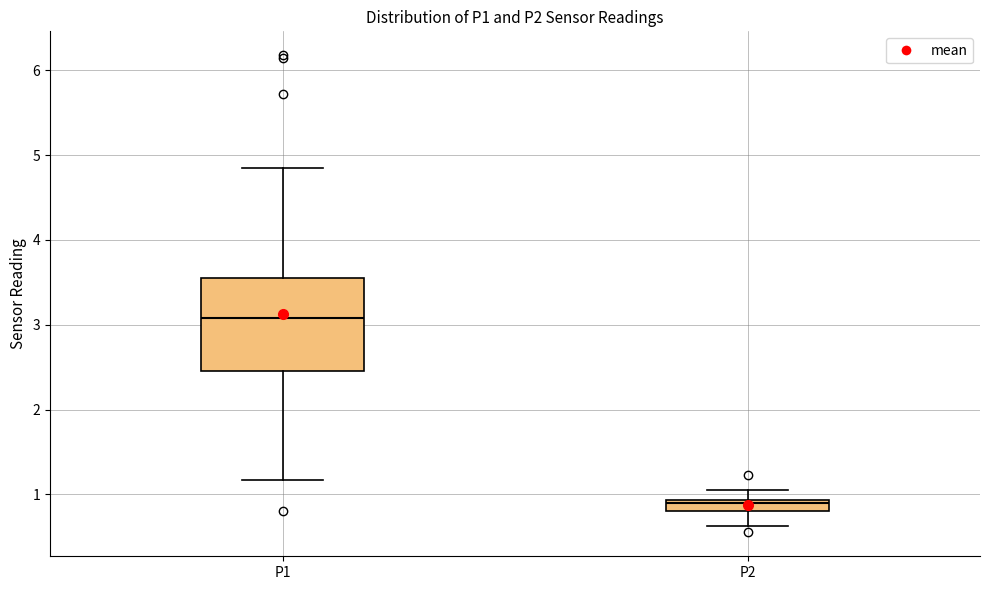

Which box is the tallest, from its lower edge to its upper edge?

P1